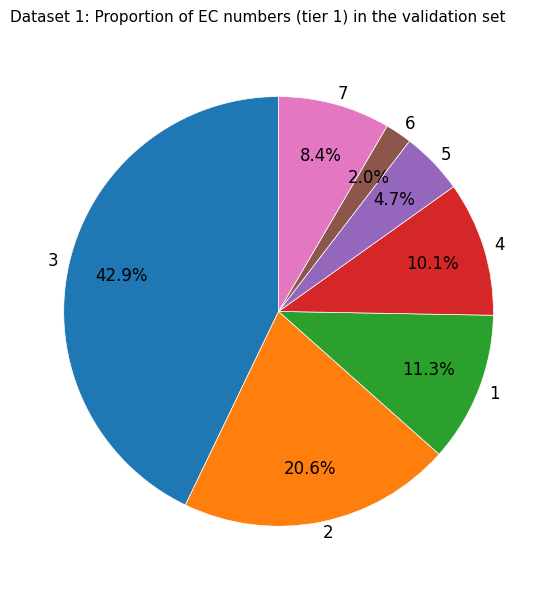

Count the number of slices in the pie.

7